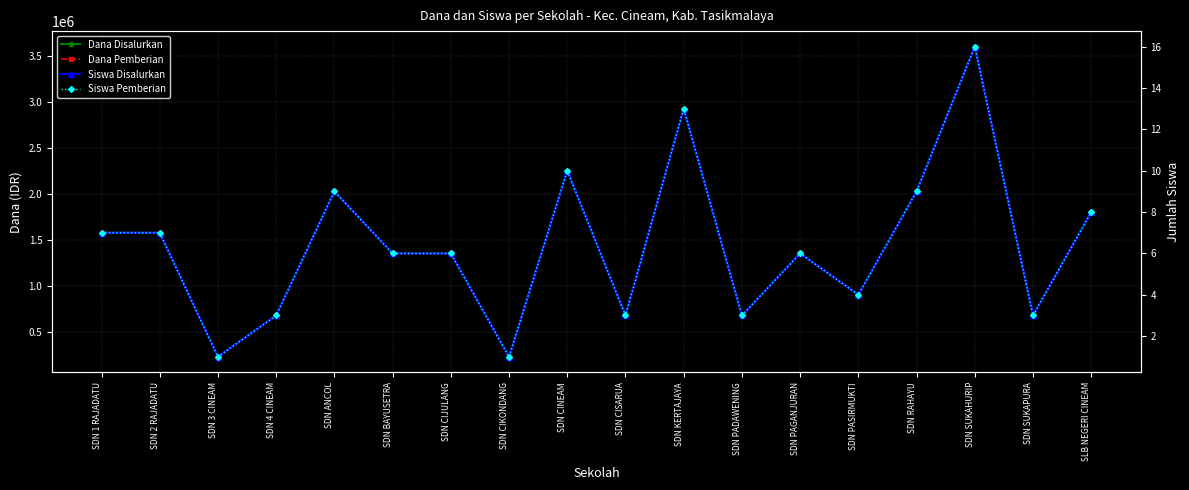

True or false: Dana Pemberian and Siswa Disalurkan cross at least once.

False